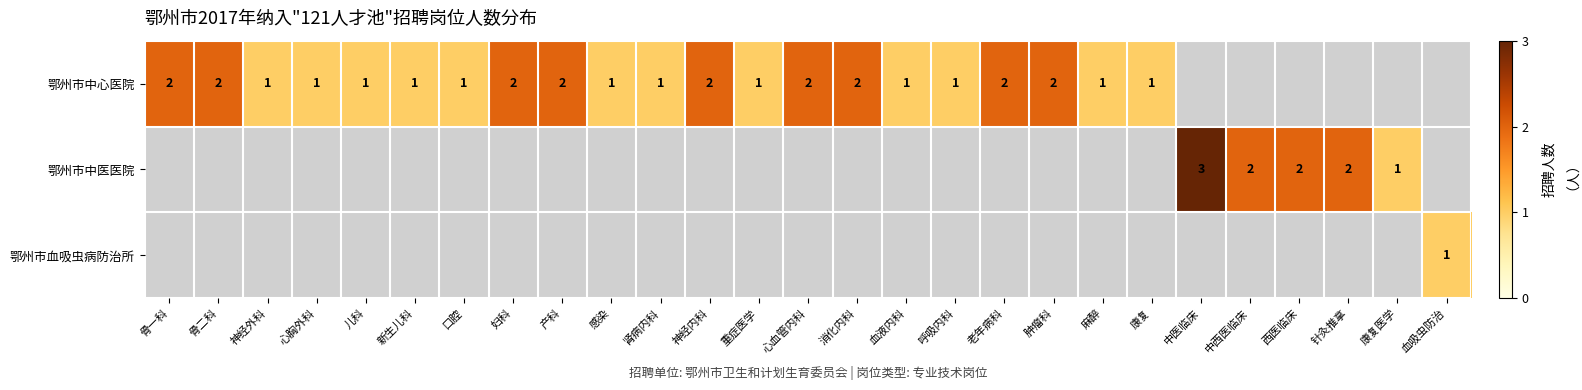

The value of 鄂州市中心医院 at 新生儿科 is 2. True or false?

False